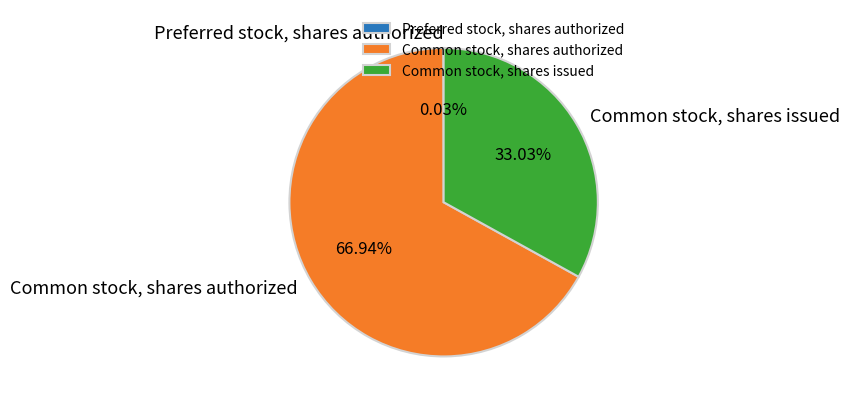

What is the largest slice in the pie chart?

Common stock, shares authorized